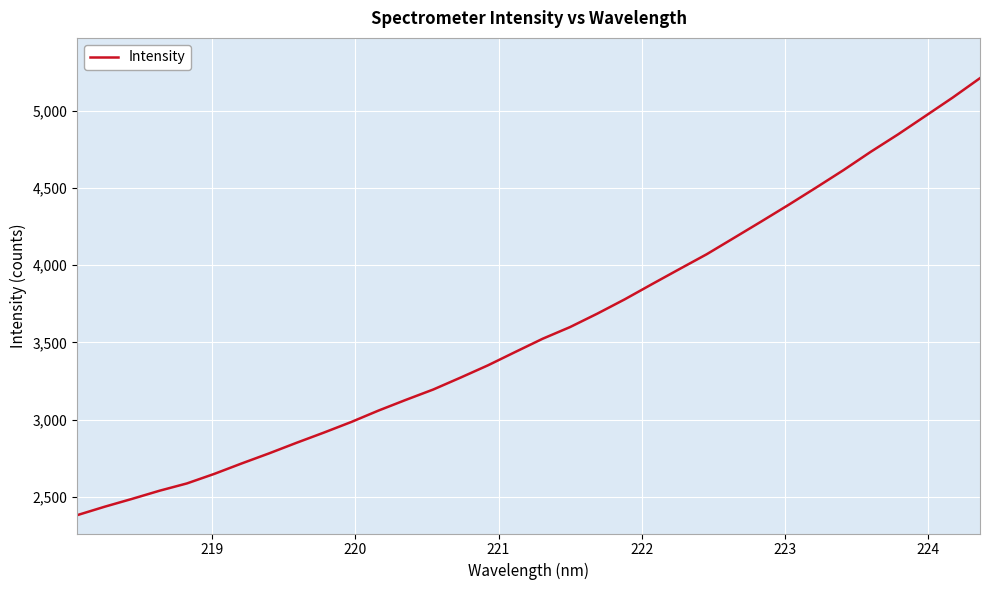

Does the chart have visible grid lines?

Yes